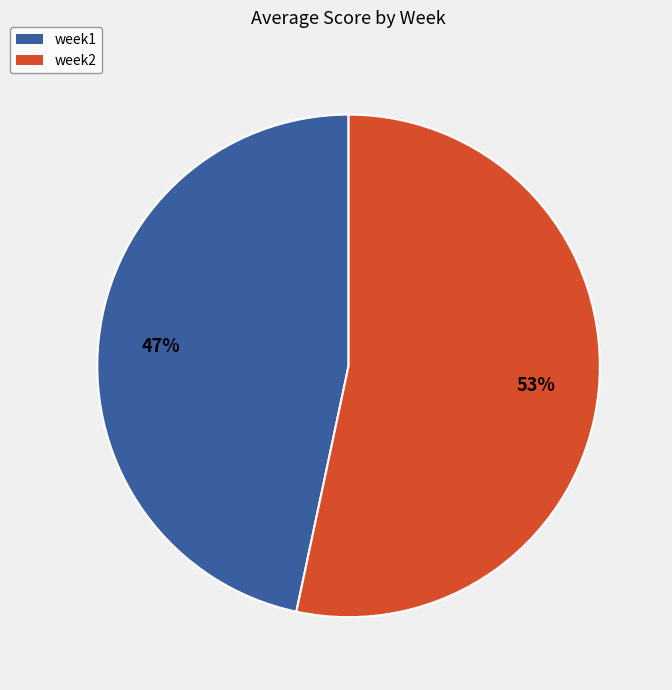

To the nearest percent, what is the average slice percentage?

50%